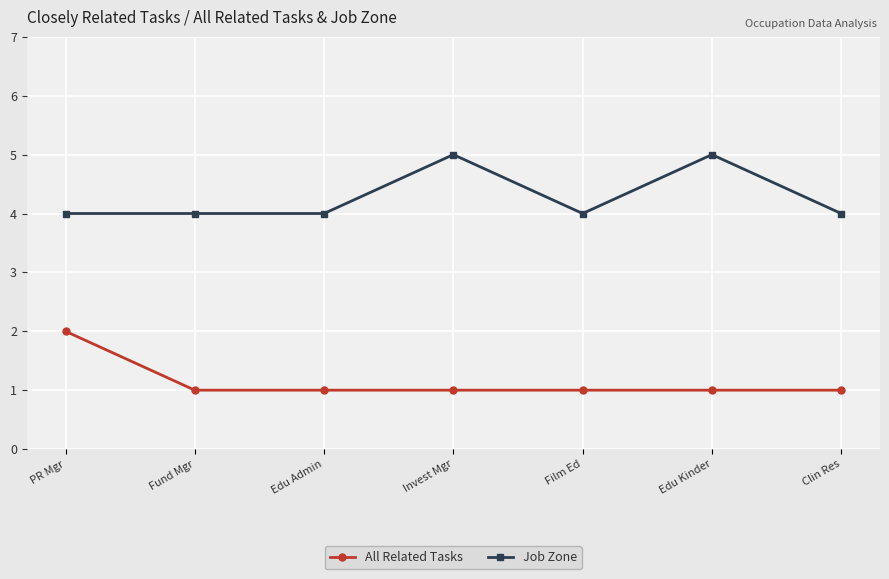

Reading right to left, transcribe all the data shown in this chart.

All Related Tasks: Clin Res=1	Edu Kinder=1	Film Ed=1	Invest Mgr=1	Edu Admin=1	Fund Mgr=1	PR Mgr=2
Job Zone: Clin Res=4	Edu Kinder=5	Film Ed=4	Invest Mgr=5	Edu Admin=4	Fund Mgr=4	PR Mgr=4